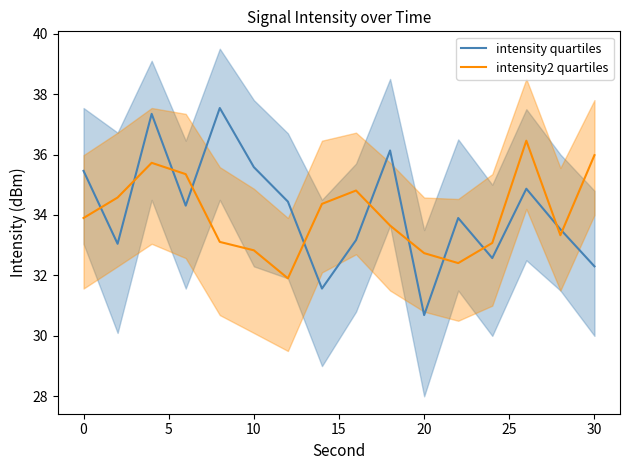

What is the value of the intensity2 quartiles point at the 5th from the left?

33.1